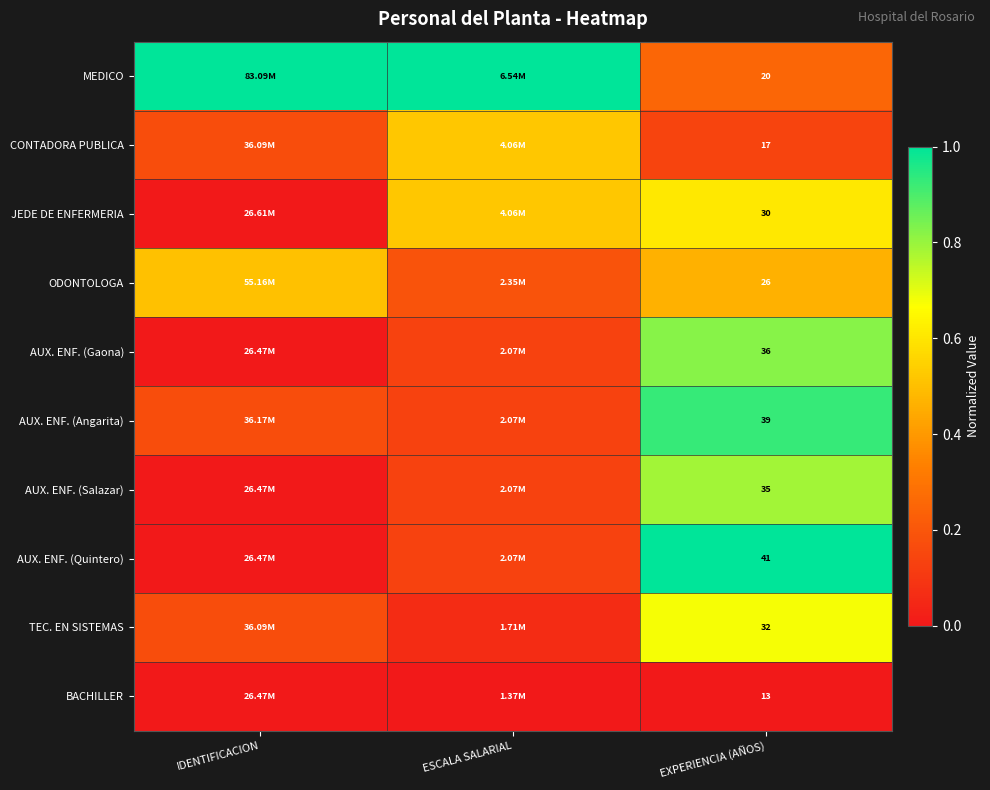

The value of TEC. EN SISTEMAS at IDENTIFICACION is 0.1. True or false?

False